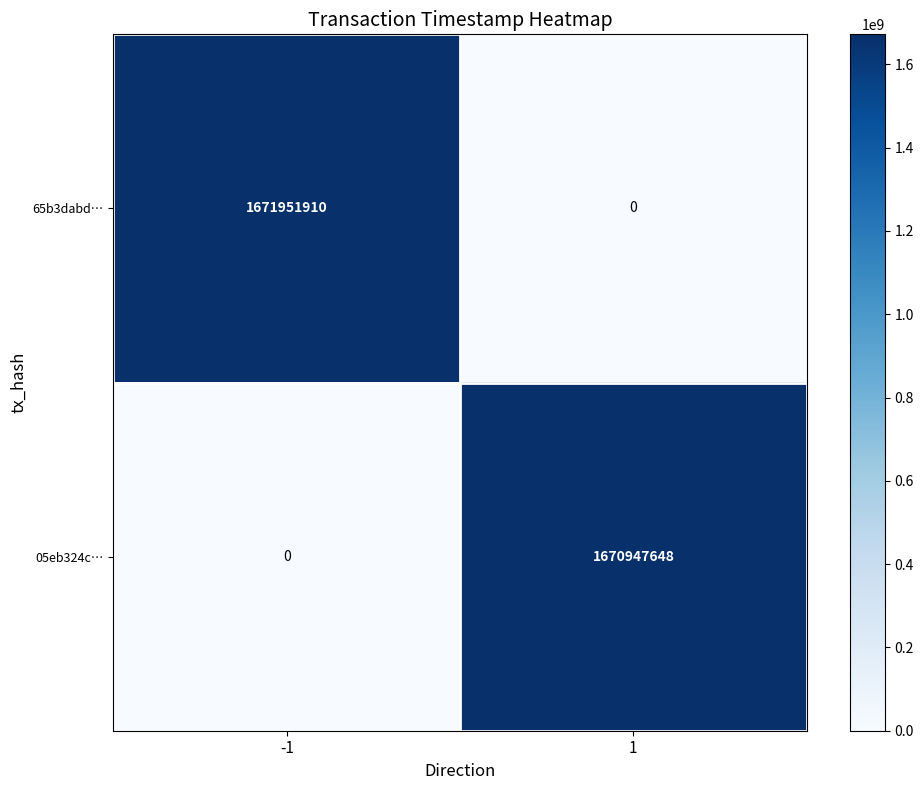

What is the spread (max minus min) of values at 1?

1670947648